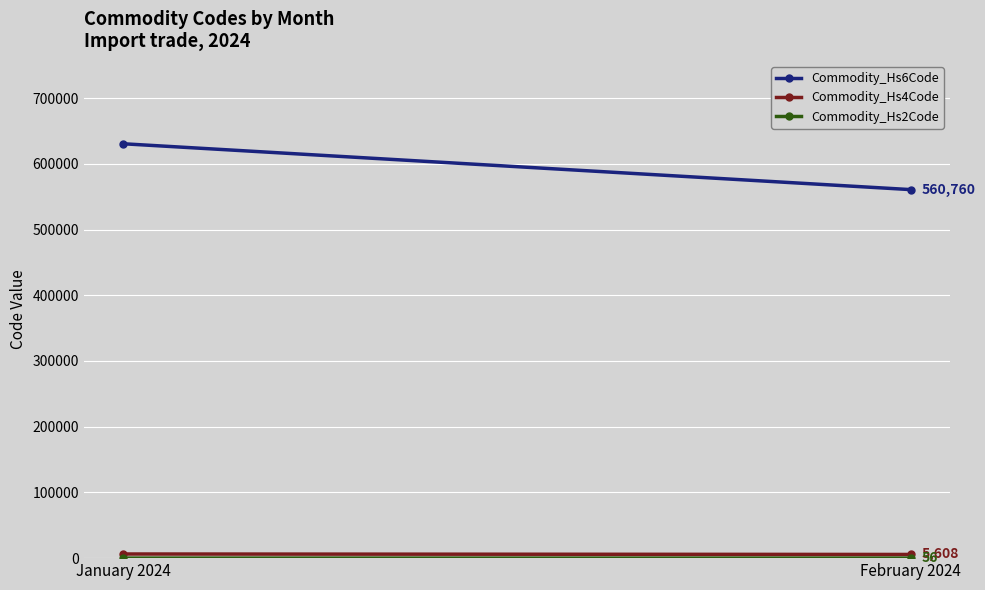

Reading right to left, extract all data points from this chart.

Commodity_Hs6Code: February 2024=560760.0	January 2024=630520.0
Commodity_Hs4Code: February 2024=5607.5	January 2024=6305.0
Commodity_Hs2Code: February 2024=56.0	January 2024=63.0